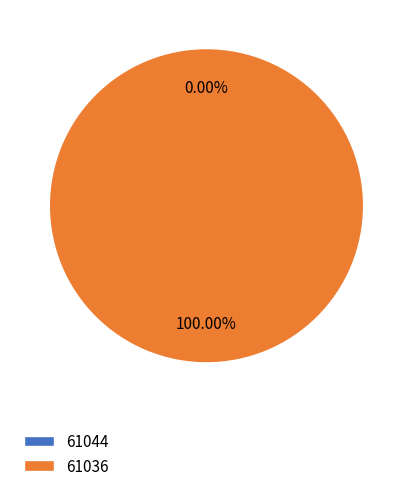

How many slices are in this pie chart?

2